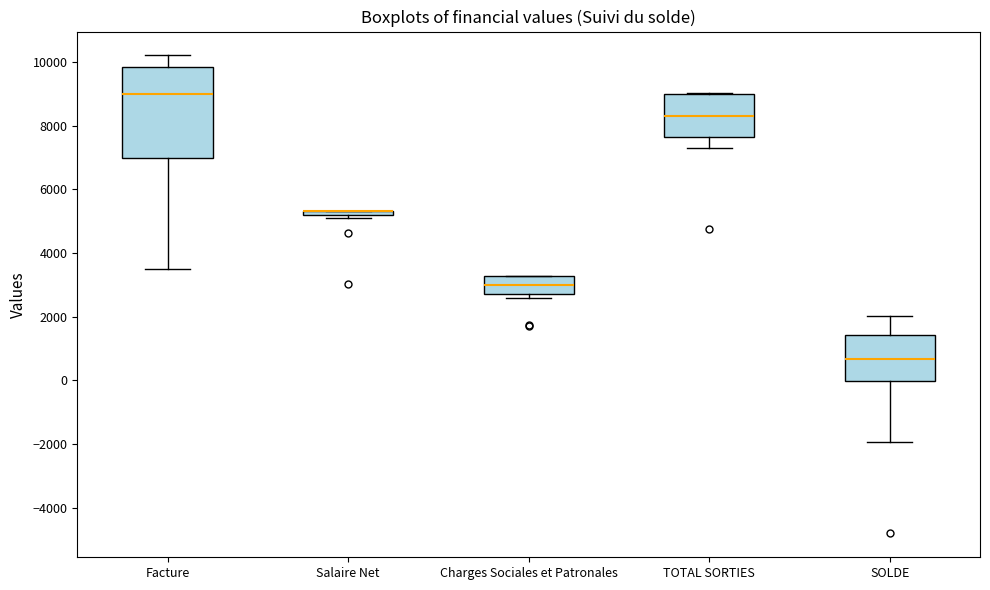

Where does the lower whisker of the box for Facture end on the y-axis? The values are not printed on the chart, so give them approximately, as read against the axis.

3600